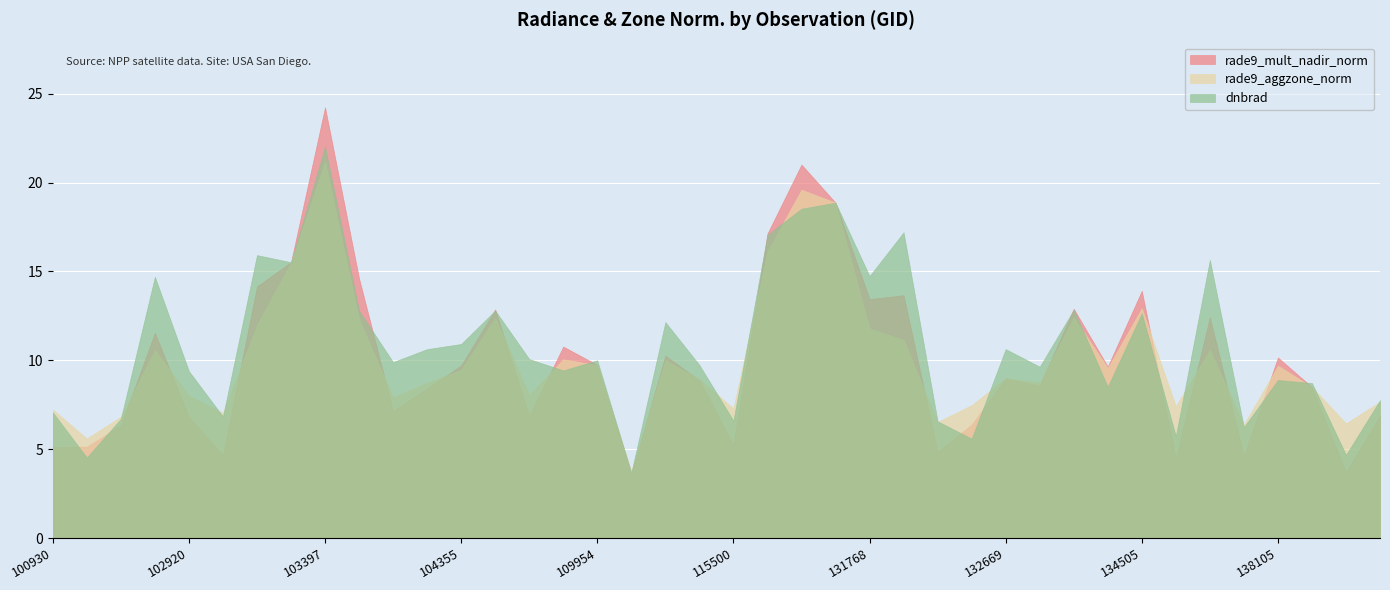

Is it true that rade9_mult_nadir_norm equals 18.9 at 123251?

True